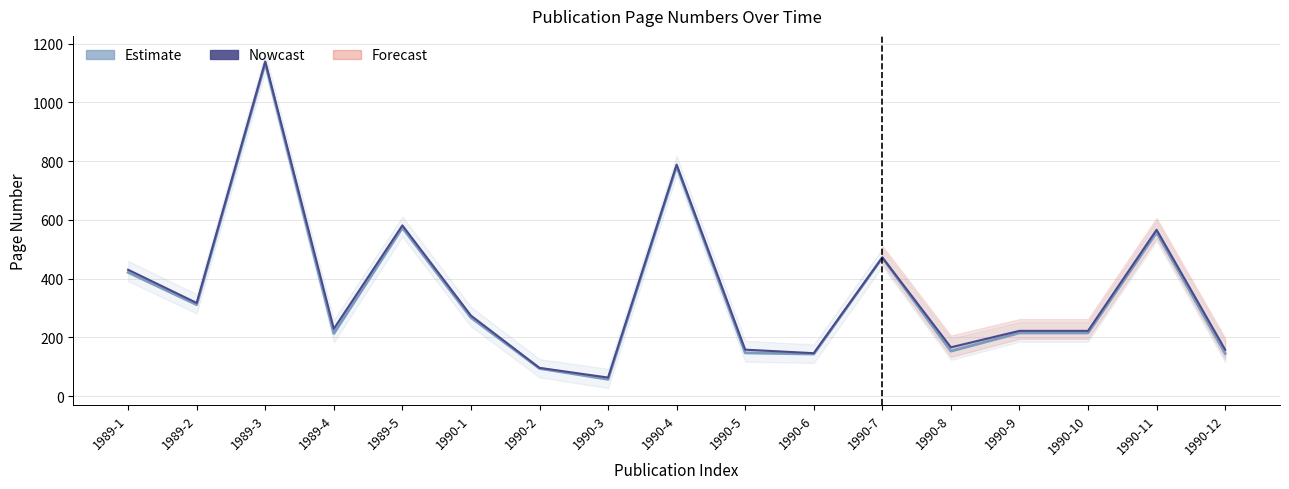

Rank the series at 1990-4 from lowest to highest value.

Avg First Page, Avg Last Page